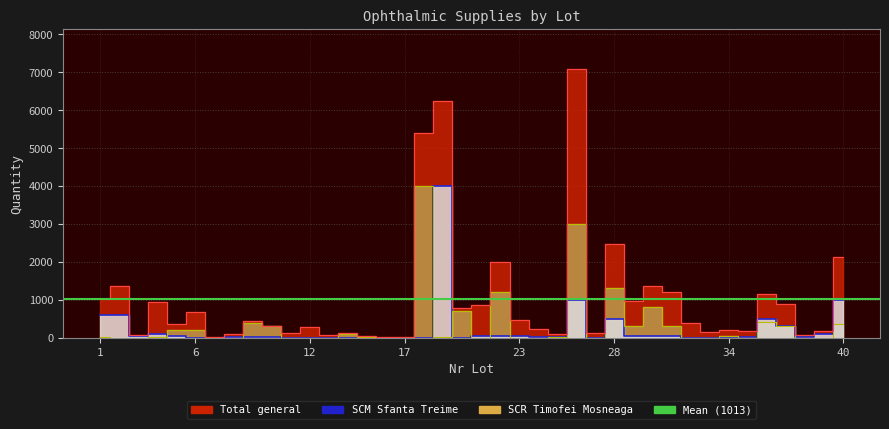

How many intersections are there between SCR Timofei Mosneaga and SCM Sfanta Treime?

9